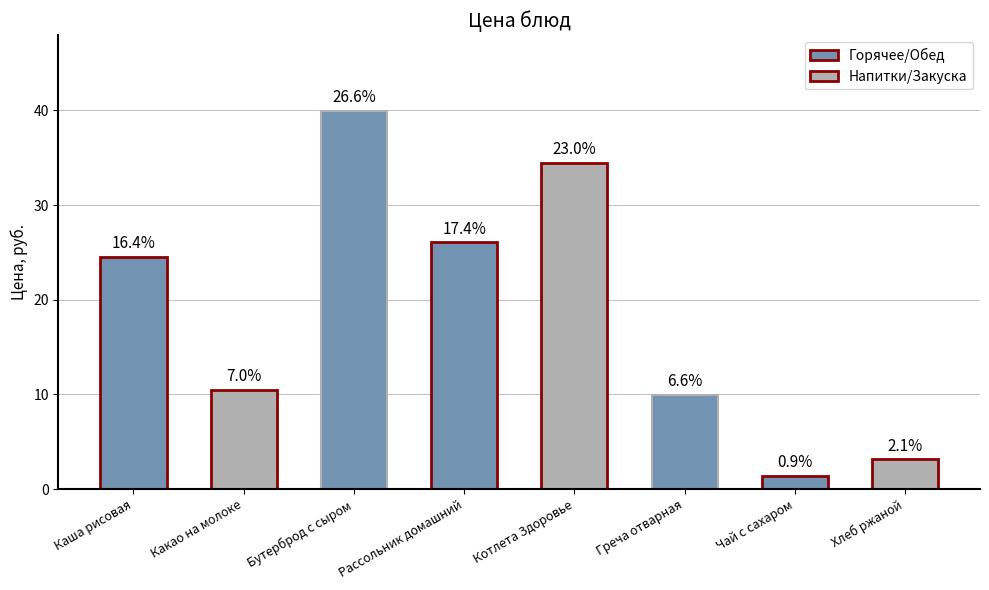

Rank the categories by value from highest to lowest.

Бутерброд с сыром, Котлета Здоровье, Рассольник домашний, Каша рисовая, Какао на молоке, Греча отварная, Хлеб ржаной, Чай с сахаром